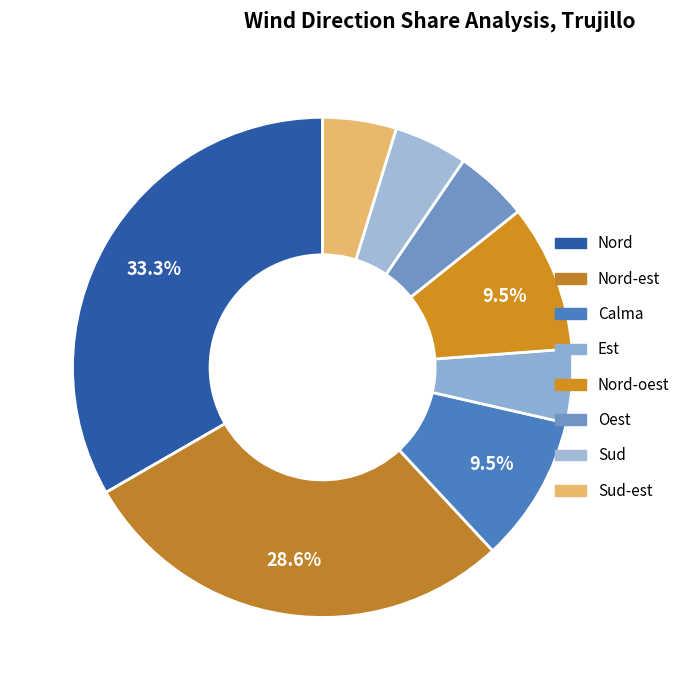

How many slices are in this pie chart?

8